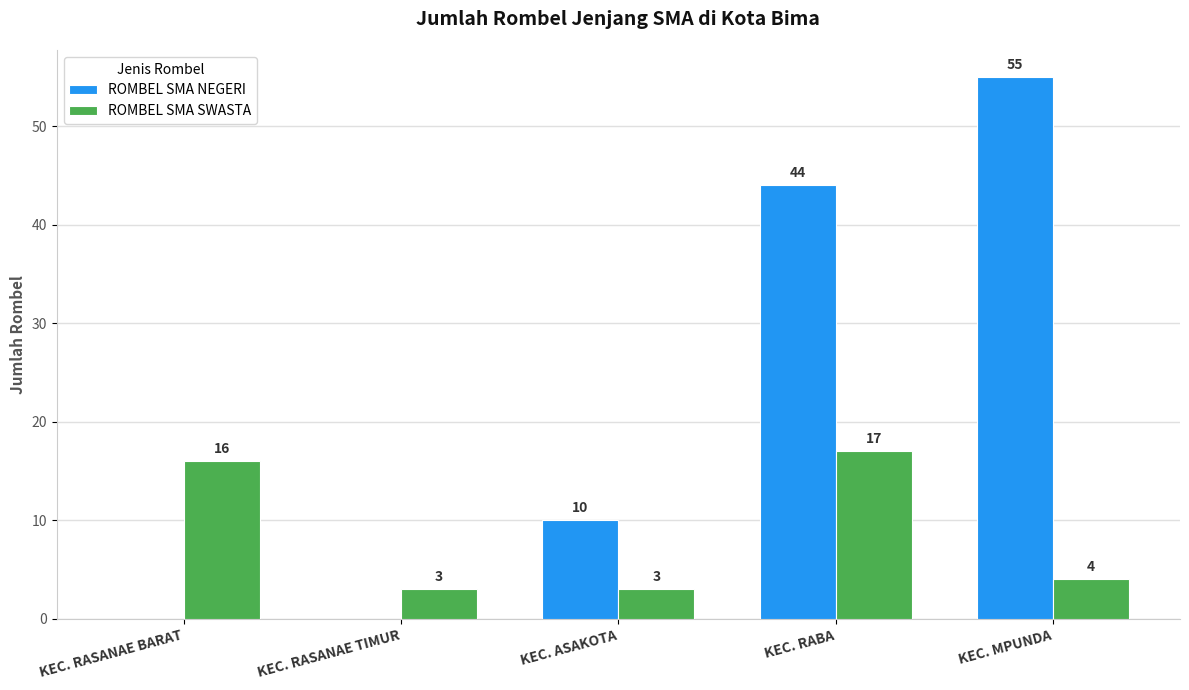

At which label does ROMBEL SMA NEGERI reach its peak?

KEC. MPUNDA